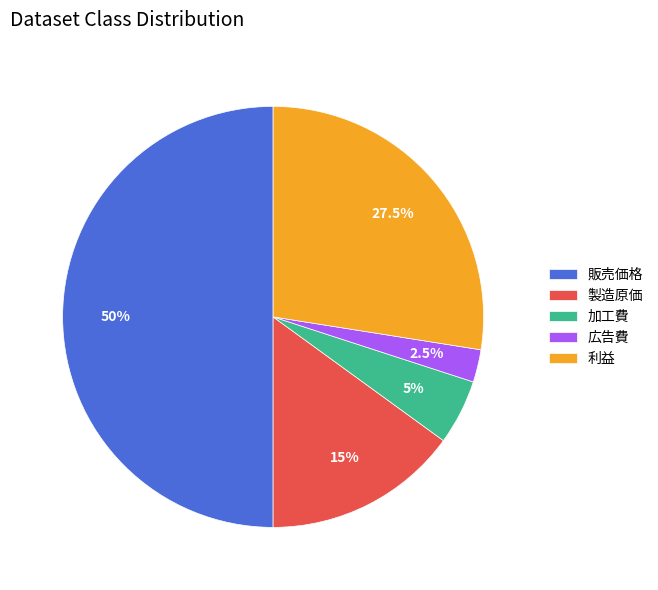

Is the sum of 販売価格 and 製造原価 greater than half?

Yes